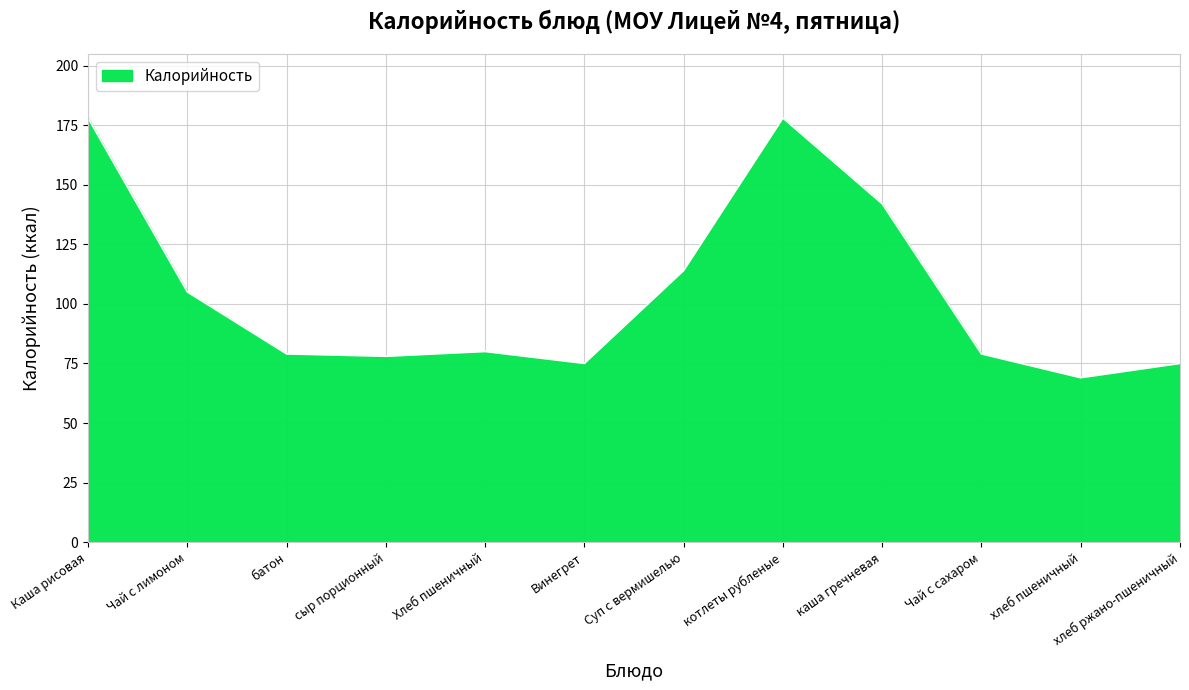

What is the greatest value displayed?

178